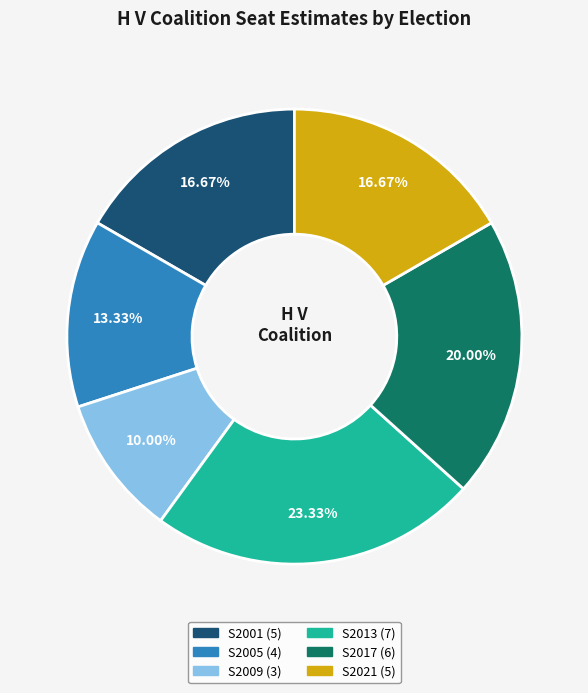

What percentage is NOT represented by S2021?

83.3%